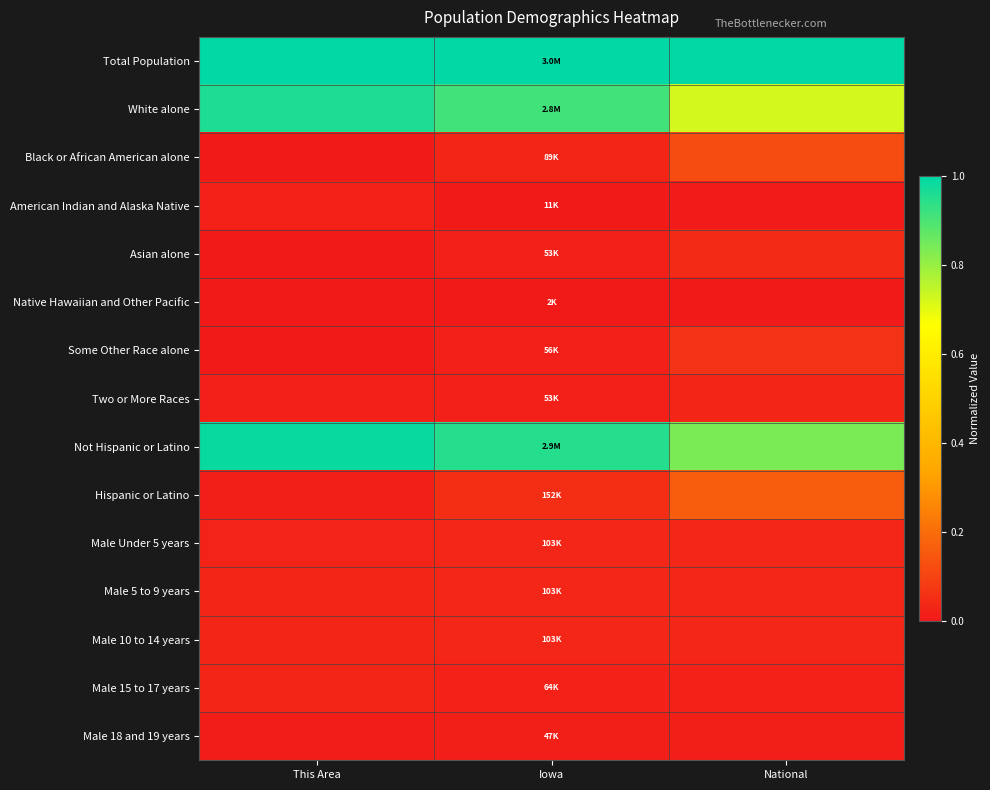

Reading left to right, list all the values displayed in this chart.

Total Population: This Area=1.0	Iowa=1.0	National=1.0
White alone: This Area=1.0	Iowa=0.9	National=0.7
Black or African American alone: This Area=0.0	Iowa=0.0	National=0.1
American Indian and Alaska Native: This Area=0.0	Iowa=0.0	National=0.0
Asian alone: This Area=0.0	Iowa=0.0	National=0.0
Native Hawaiian and Other Pacific: This Area=0.0	Iowa=0.0	National=0.0
Some Other Race alone: This Area=0.0	Iowa=0.0	National=0.1
Two or More Races: This Area=0.0	Iowa=0.0	National=0.0
Not Hispanic or Latino: This Area=1.0	Iowa=1.0	National=0.8
Hispanic or Latino: This Area=0.0	Iowa=0.0	National=0.2
Male Under 5 years: This Area=0.0	Iowa=0.0	National=0.0
Male 5 to 9 years: This Area=0.0	Iowa=0.0	National=0.0
Male 10 to 14 years: This Area=0.0	Iowa=0.0	National=0.0
Male 15 to 17 years: This Area=0.0	Iowa=0.0	National=0.0
Male 18 and 19 years: This Area=0.0	Iowa=0.0	National=0.0